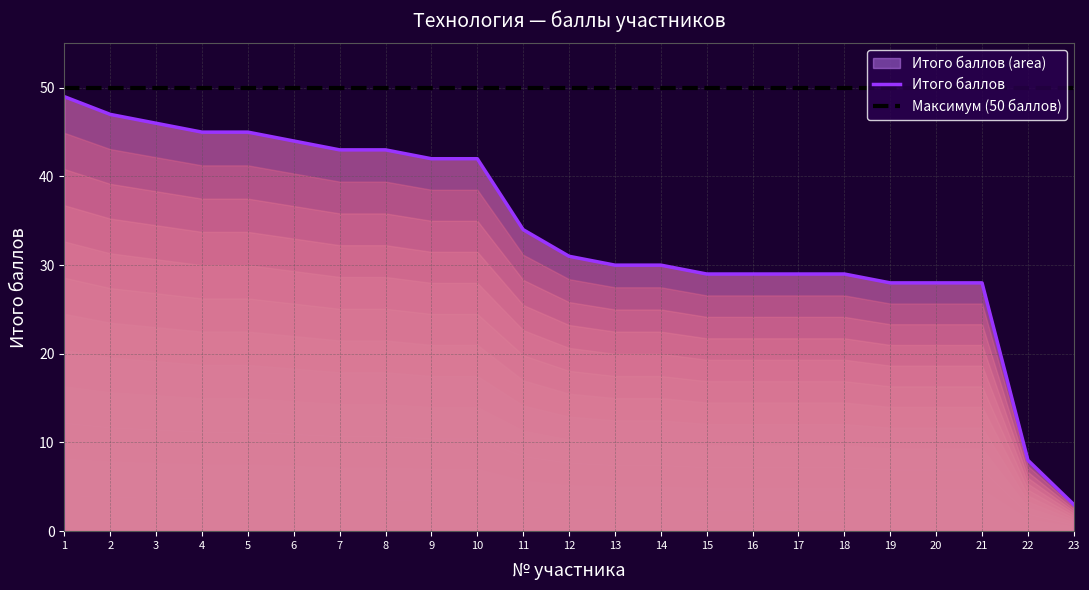

Does the chart have visible grid lines?

Yes